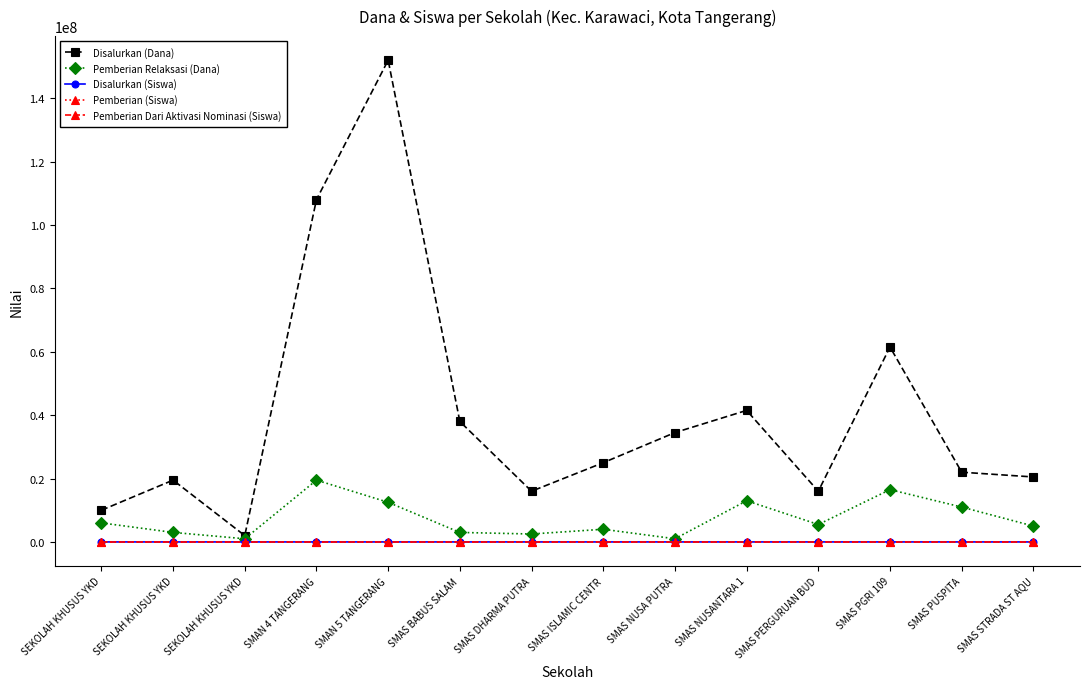

Which series has the largest range (max minus min)?

Disalurkan (Dana)